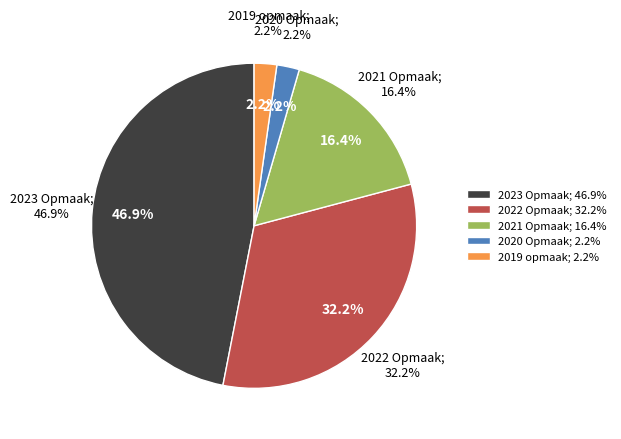

To the nearest percent, what portion does 2022 Opmaak represent?

32%